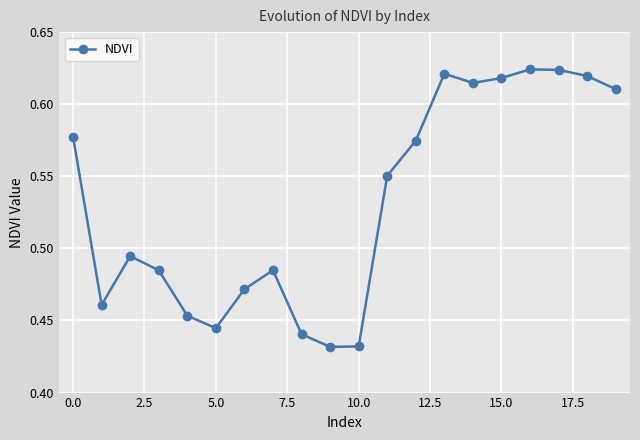

What is the difference between the second highest and minimum values?

0.2